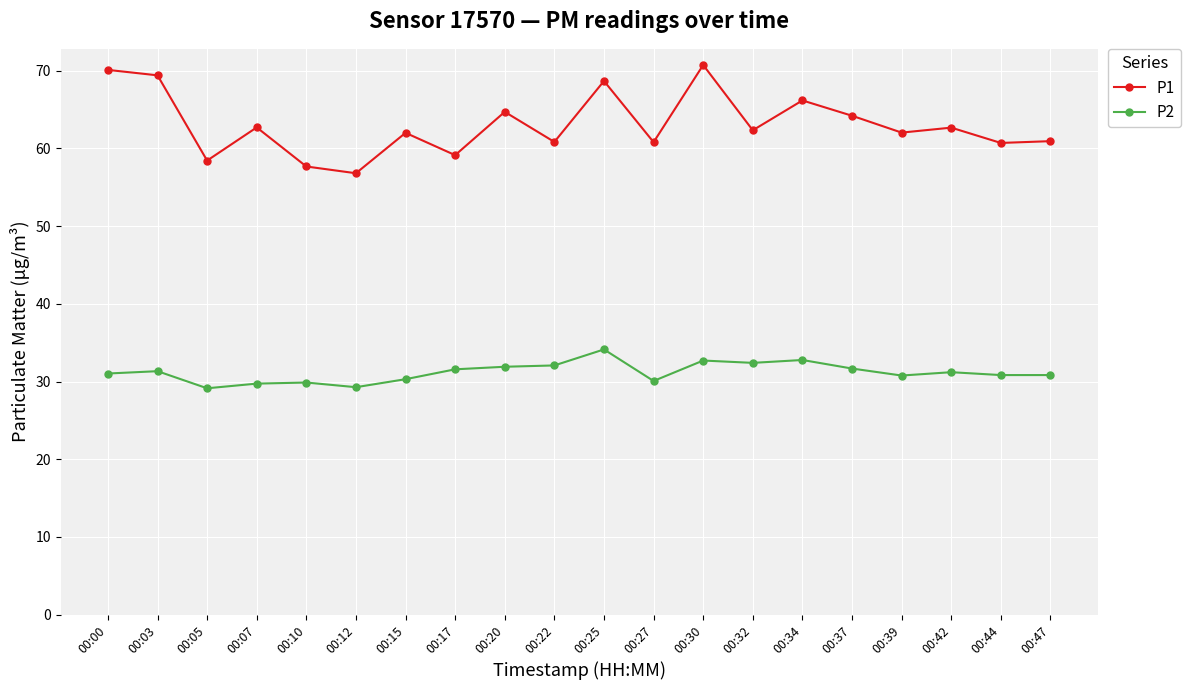

Rank the series at 00:10 from lowest to highest value.

P2, P1